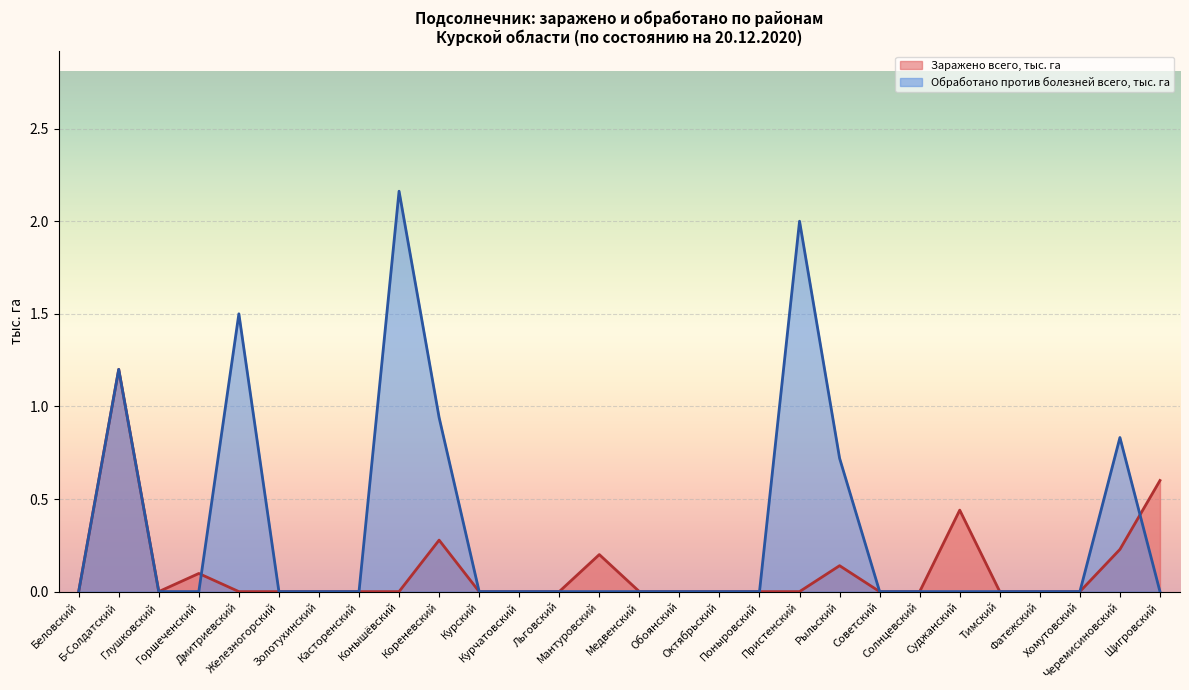

Which series has the largest range (max minus min)?

Обработано против болезней всего, тыс. га